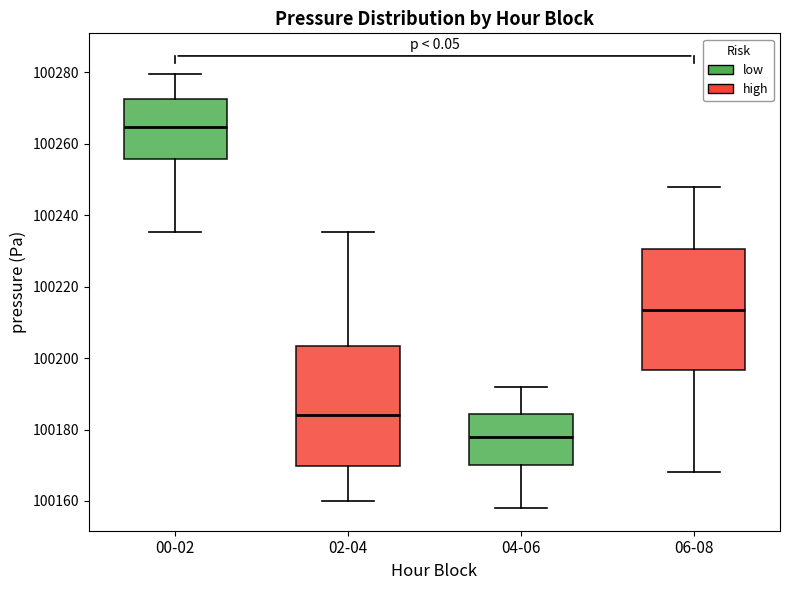

Reading left to right, transcribe this box plot: for each box, give where its median line is, the range the box spans, and where its two whiskers end, as read against the y-axis. The values are not printed on the chart, so give them approximately, as read against the axis.

00-02: median 100264, box 100256 to 100272, whiskers 100236 to 100280
02-04: median 100184, box 100170 to 100204, whiskers 100160 to 100236
04-06: median 100178, box 100170 to 100184, whiskers 100158 to 100192
06-08: median 100214, box 100196 to 100230, whiskers 100168 to 100248